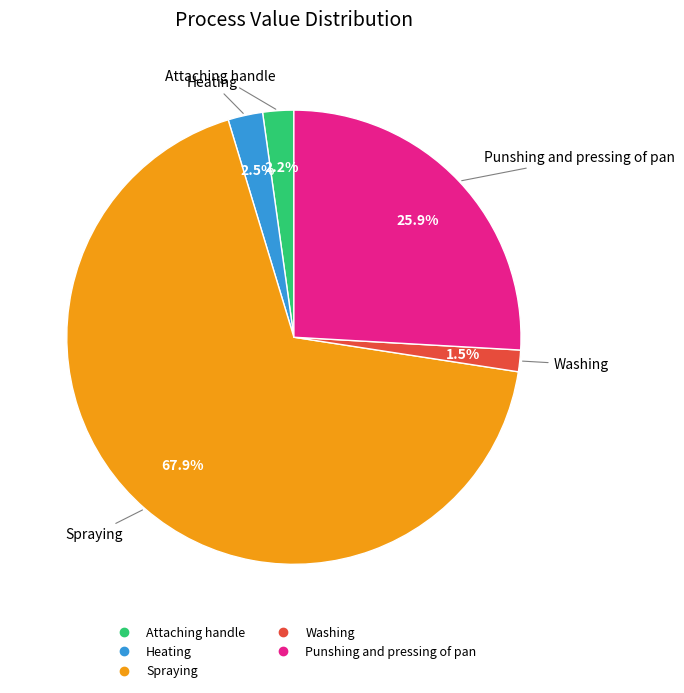

To the nearest percent, what is the combined percentage of Heating and Washing?

4%